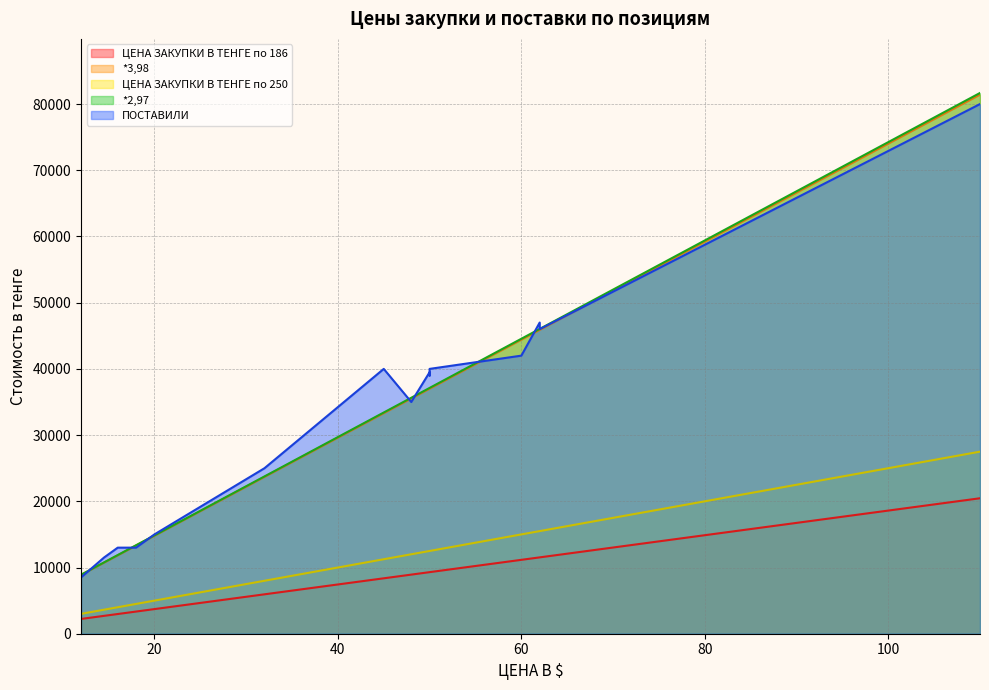

True or false: *2,97 has a value of 18138.4 at костюм P.FIGARO 6964.

False